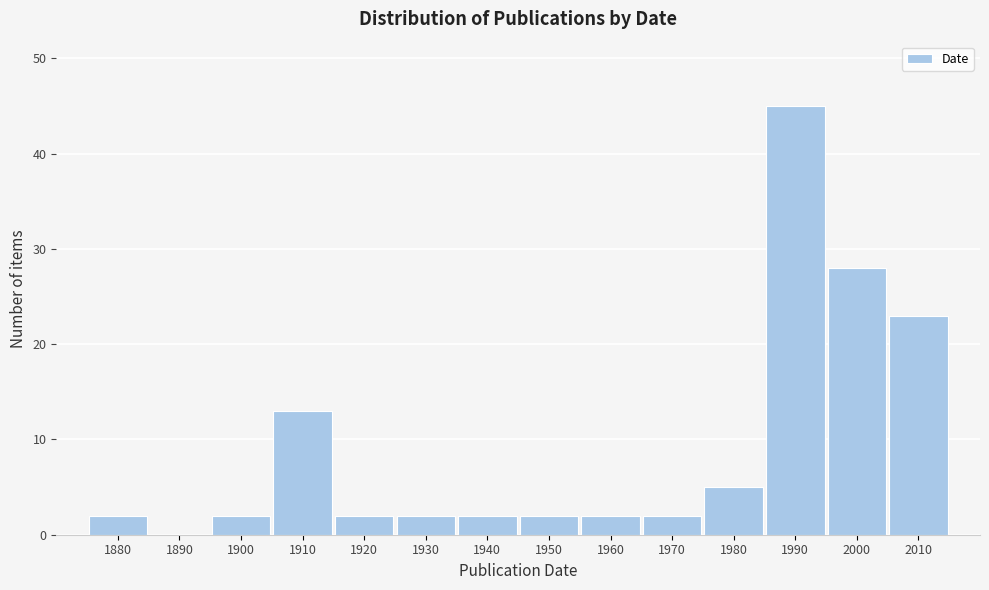

Reading right to left, list all the values displayed in this chart.

2010=23	2000=28	1990=45	1980=5	1970=2	1960=2	1950=2	1940=2	1930=2	1920=2	1910=13	1900=2	1890=0	1880=2